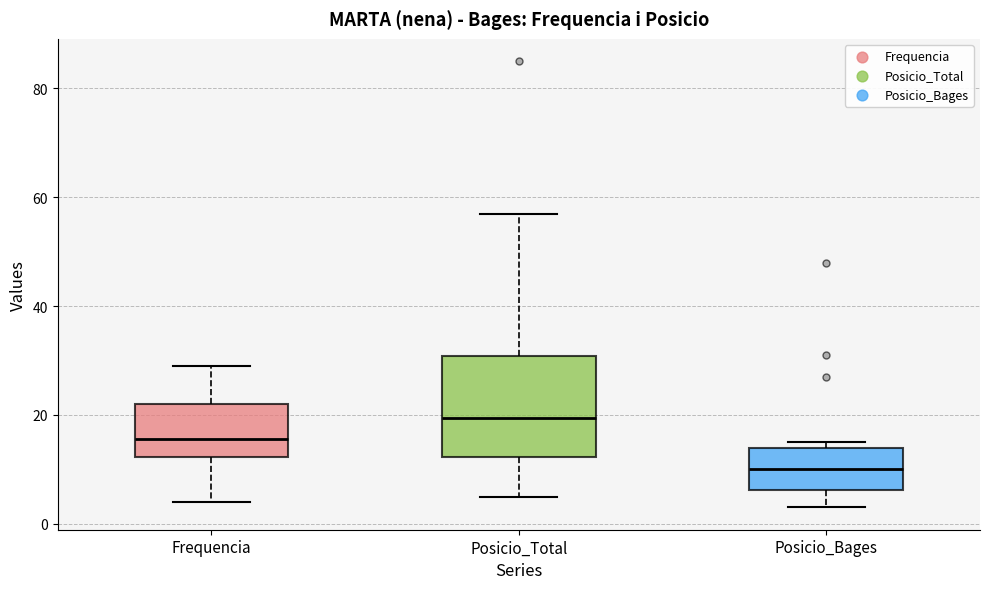

Where does the upper whisker of the box for Frequencia end on the y-axis? The values are not printed on the chart, so give them approximately, as read against the axis.

30